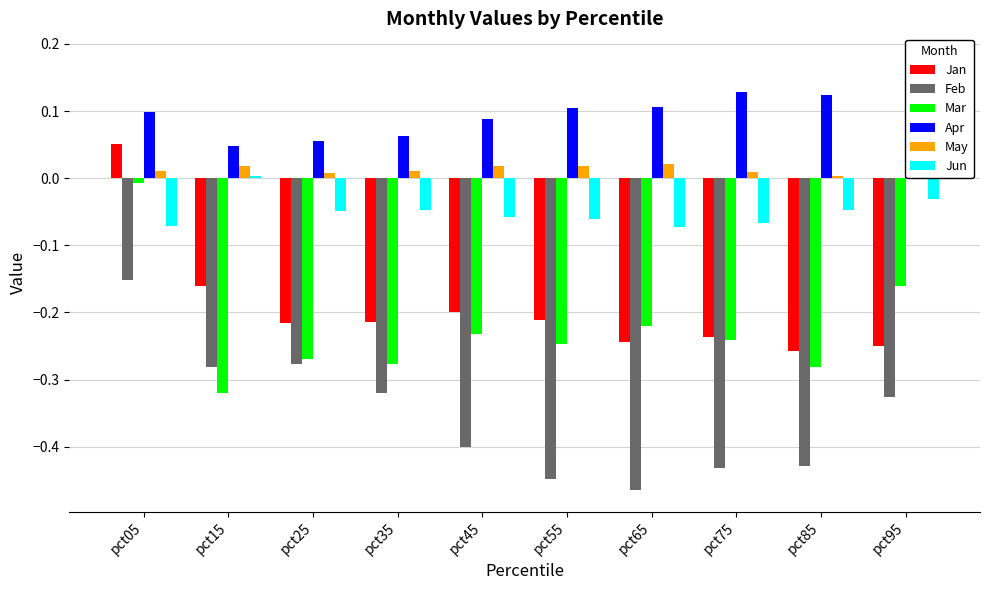

Rank the series by their maximum value, from lowest to highest.

Feb, Mar, Jun, Jan, May, Apr